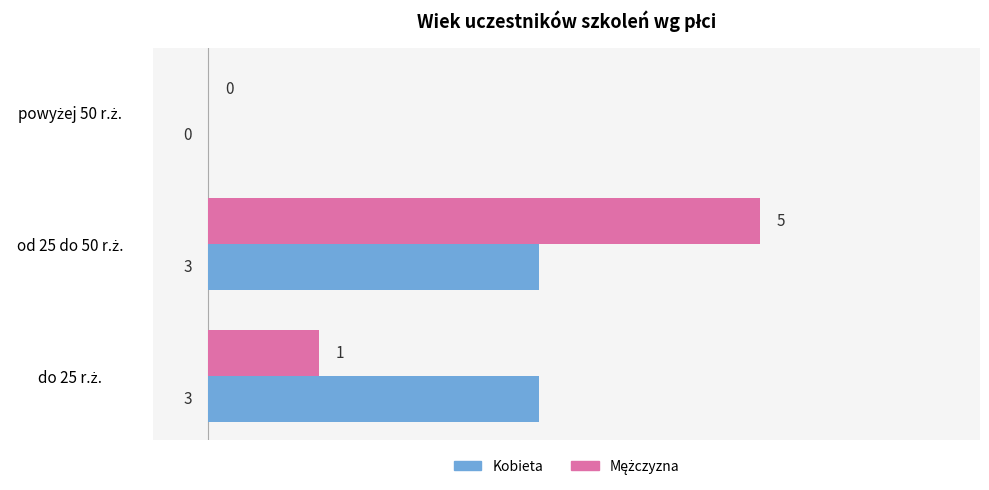

List the series in order of their peak value, lowest first.

Kobieta, Mężczyzna